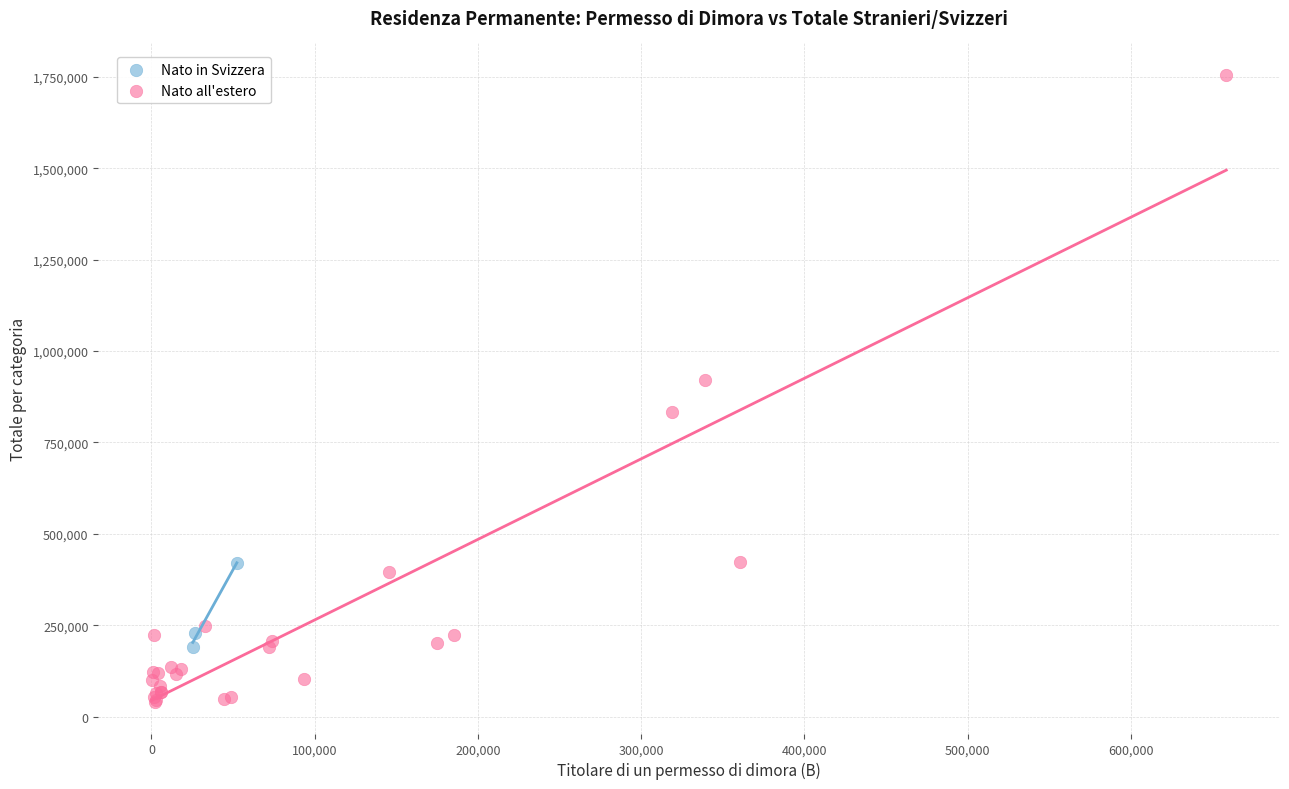

Which series reaches the minimum Y coordinate?

Nato all'estero